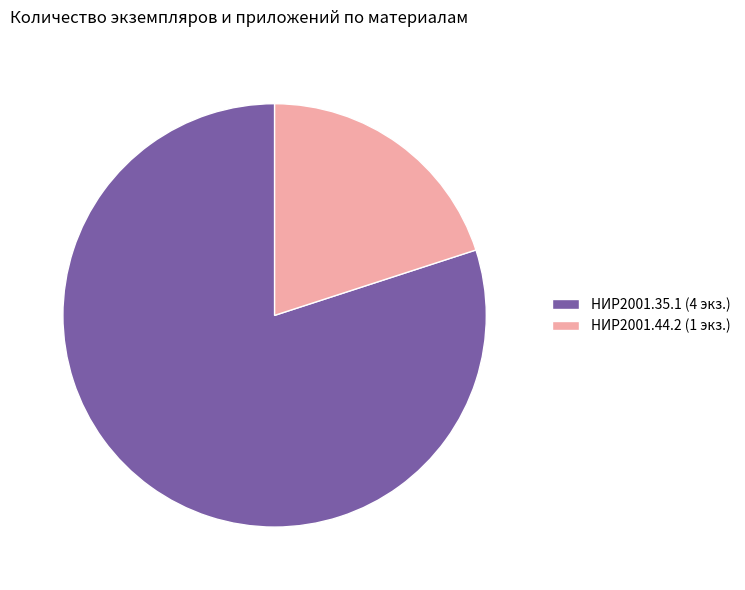

What is the majority slice?

НИР2001.35.1 (4 экз.)